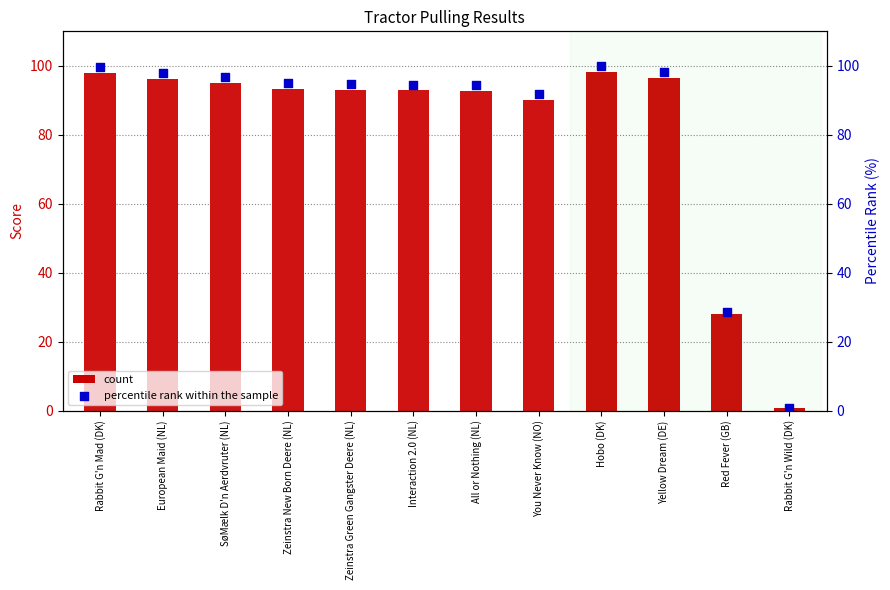

Is the value of score at You Never Know (NO) greater than the value of percentile rank within the sample at European Maid (NL)?

No